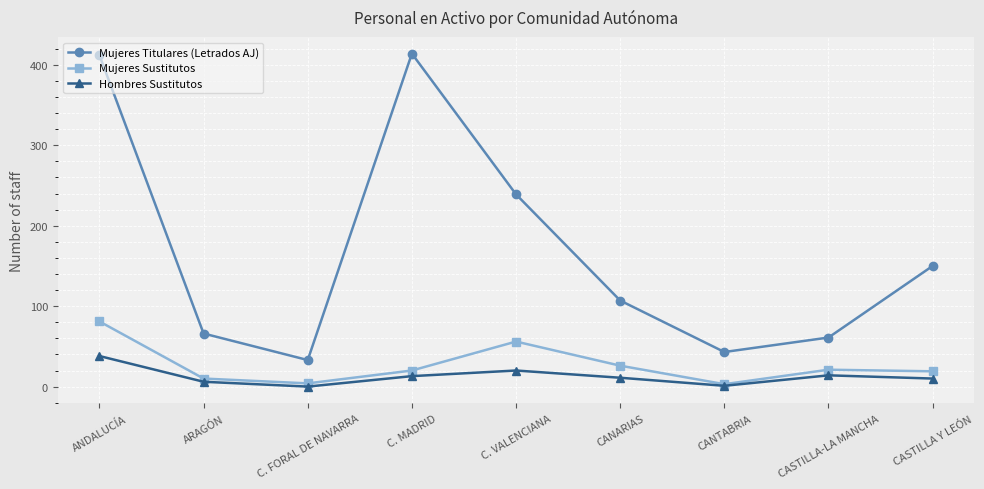

True or false: Hombres Sustitutos and Mujeres Titulares (Letrados AJ) cross at least once.

False